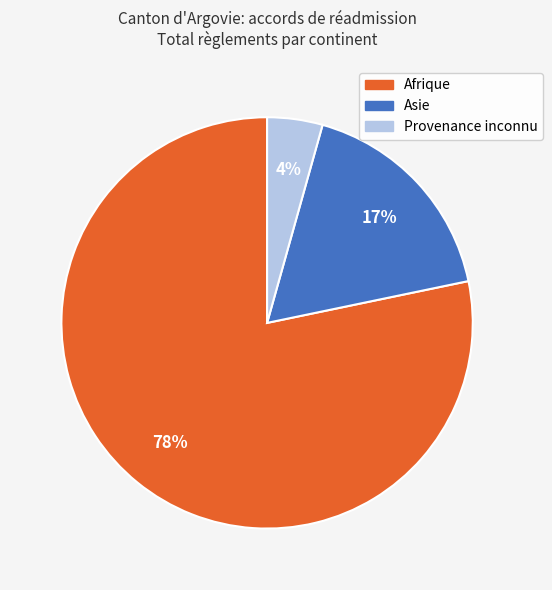

Count the number of slices in the pie.

3